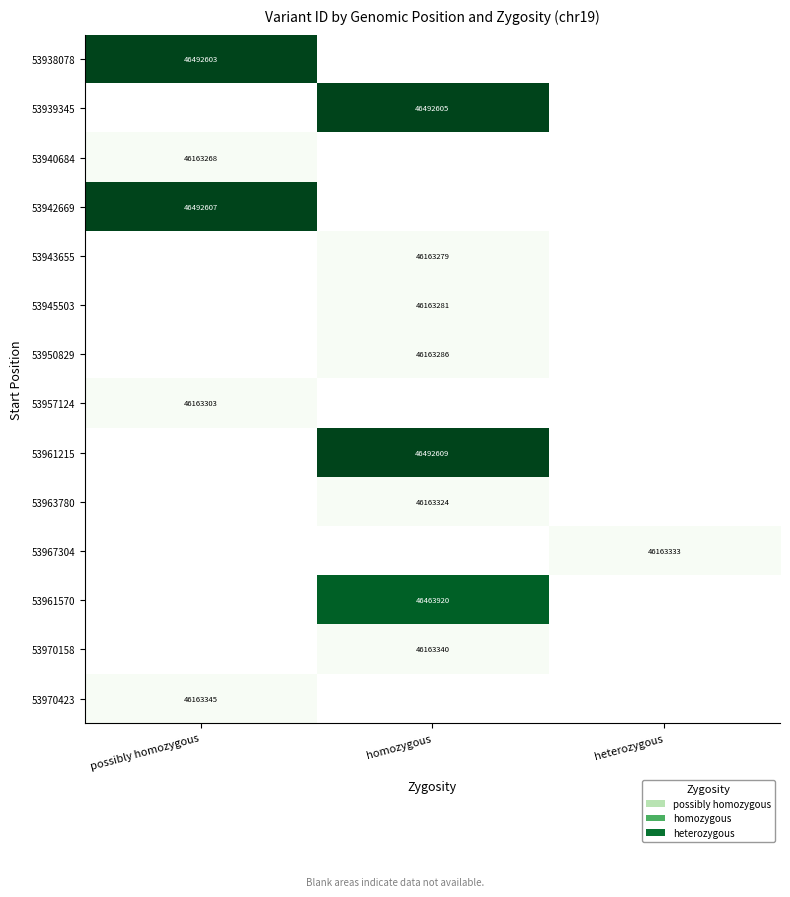

The value of 53938078 at possibly homozygous is 46492603. True or false?

True